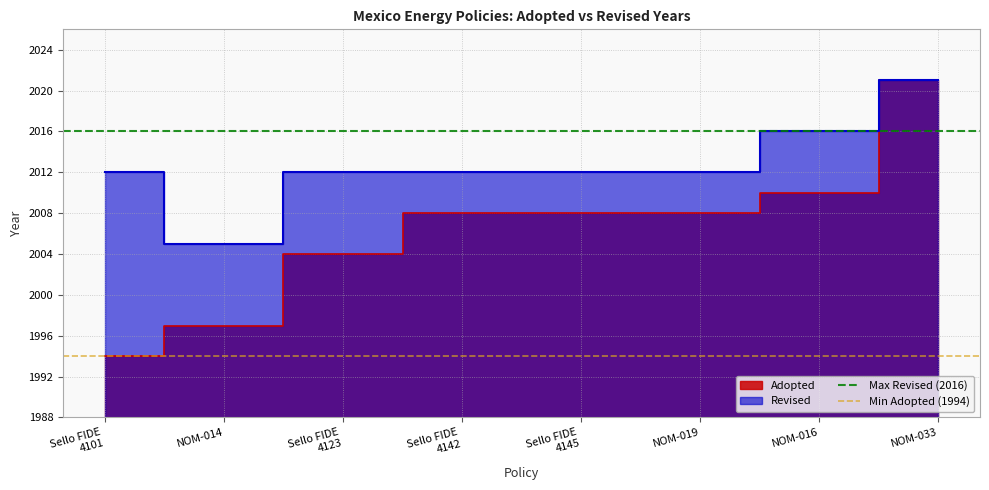

Is the value of Max Revised (2016) at NOM-014 greater than the value of Min Adopted (1994) at Sello FIDE
4101?

Yes